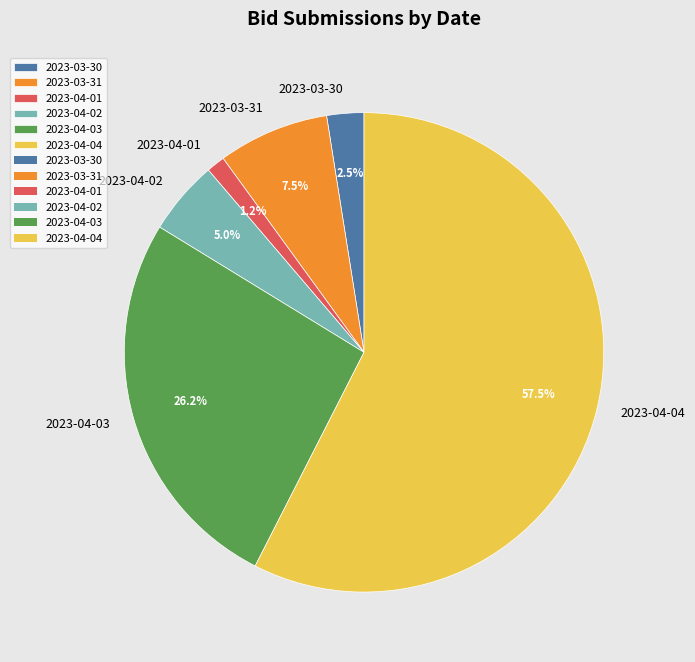

What is the majority slice?

2023-04-04